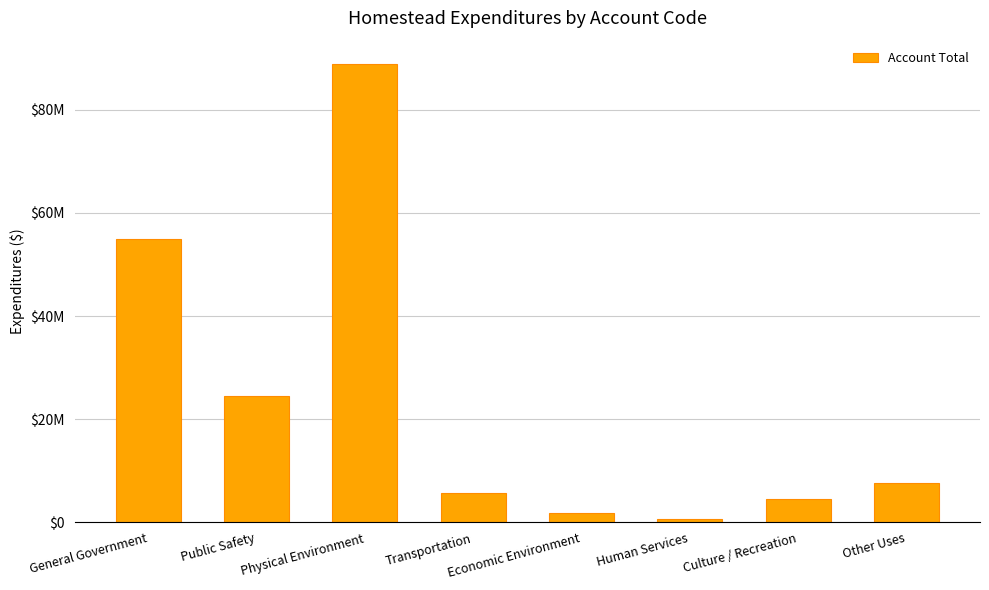

What is the label of the 5th bar from the left?

Economic Environment